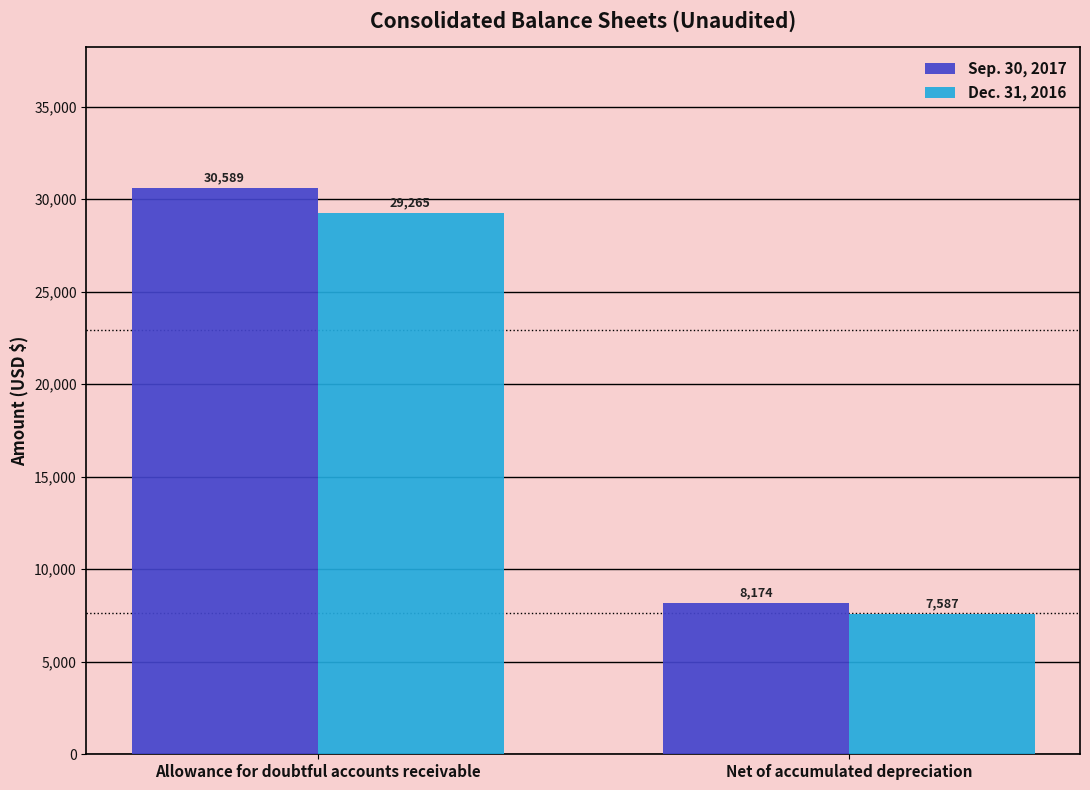

What is the sum of the Sep. 30, 2017 values at Net of accumulated depreciation and Allowance for doubtful accounts receivable?

38763